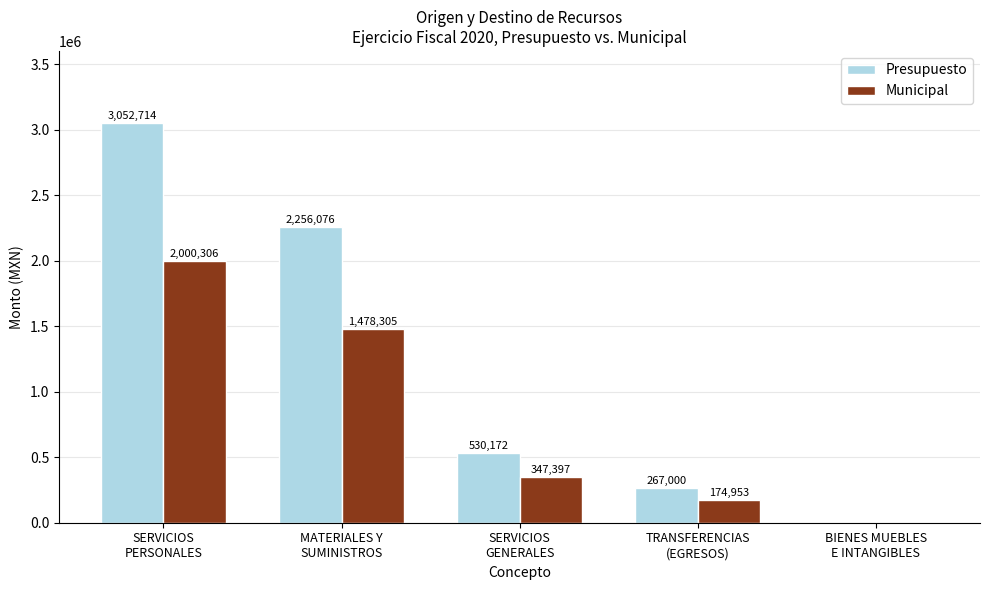

Between SERVICIOS
PERSONALES and SERVICIOS
GENERALES, which series saw the biggest shift?

Presupuesto